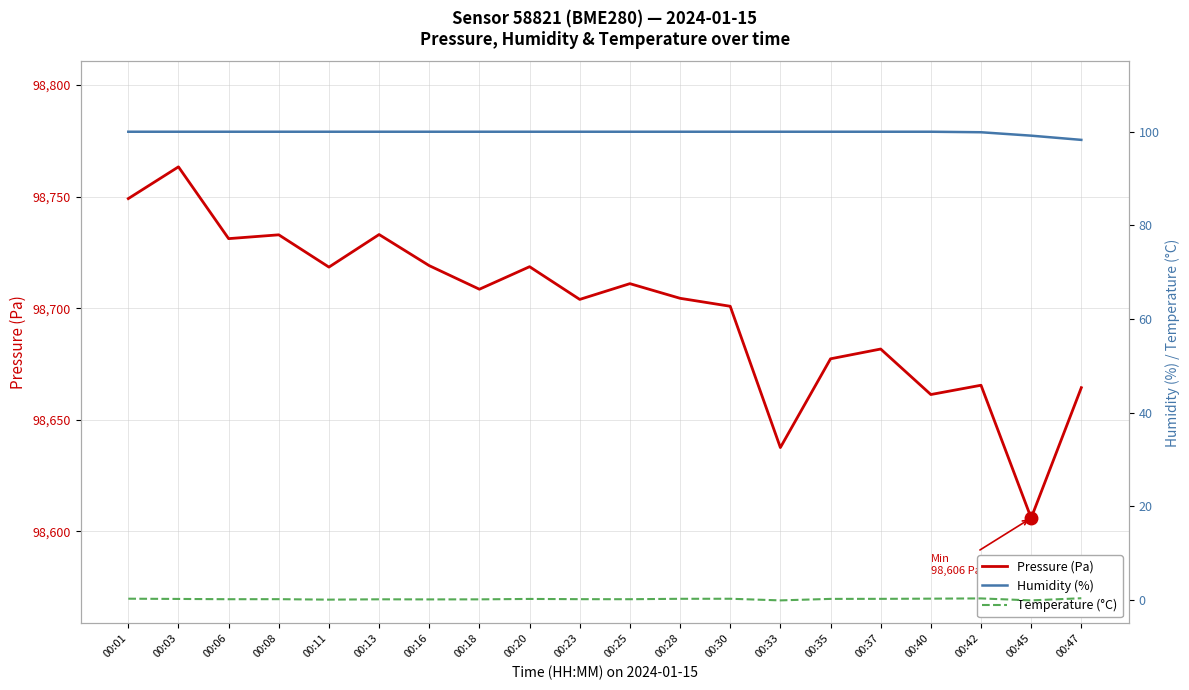

True or false: Pressure (Pa) and Humidity (%) cross at least once.

False